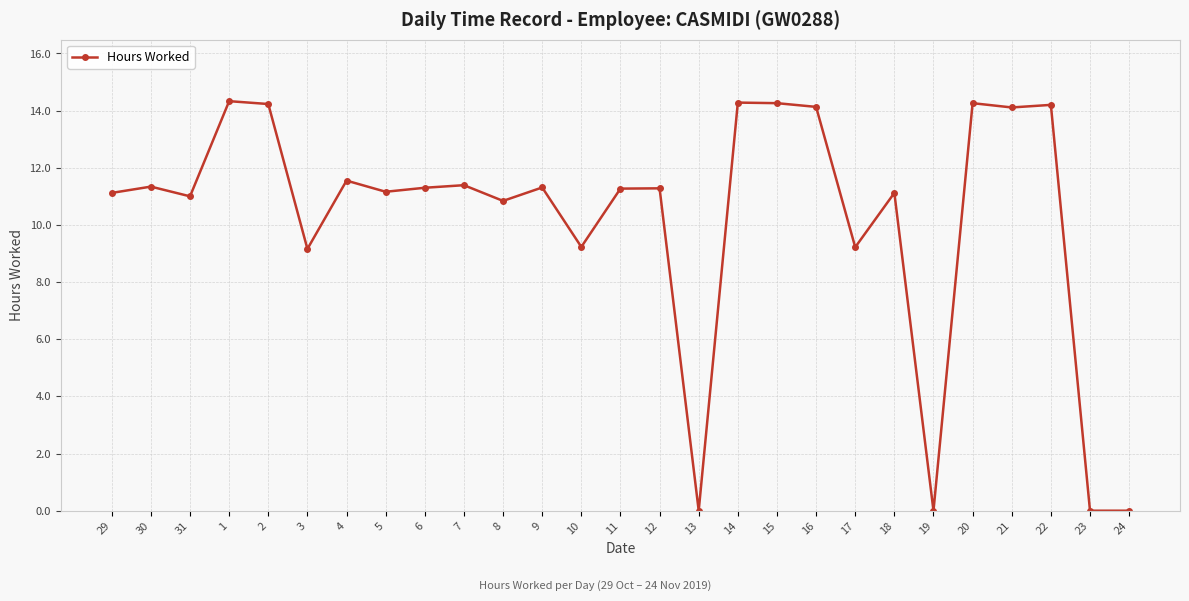

How many series are shown in this chart?

1